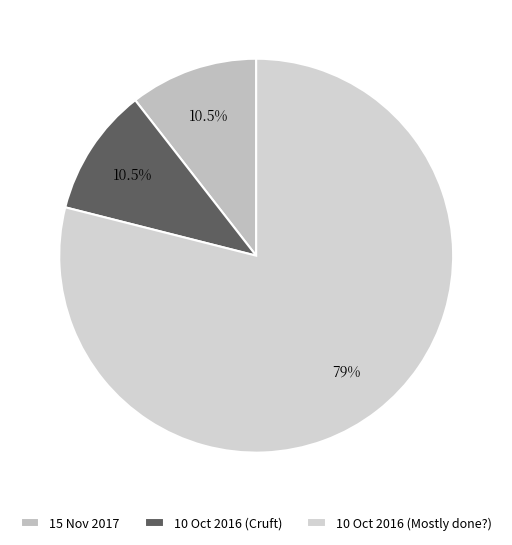

How many segments does this pie chart have?

3